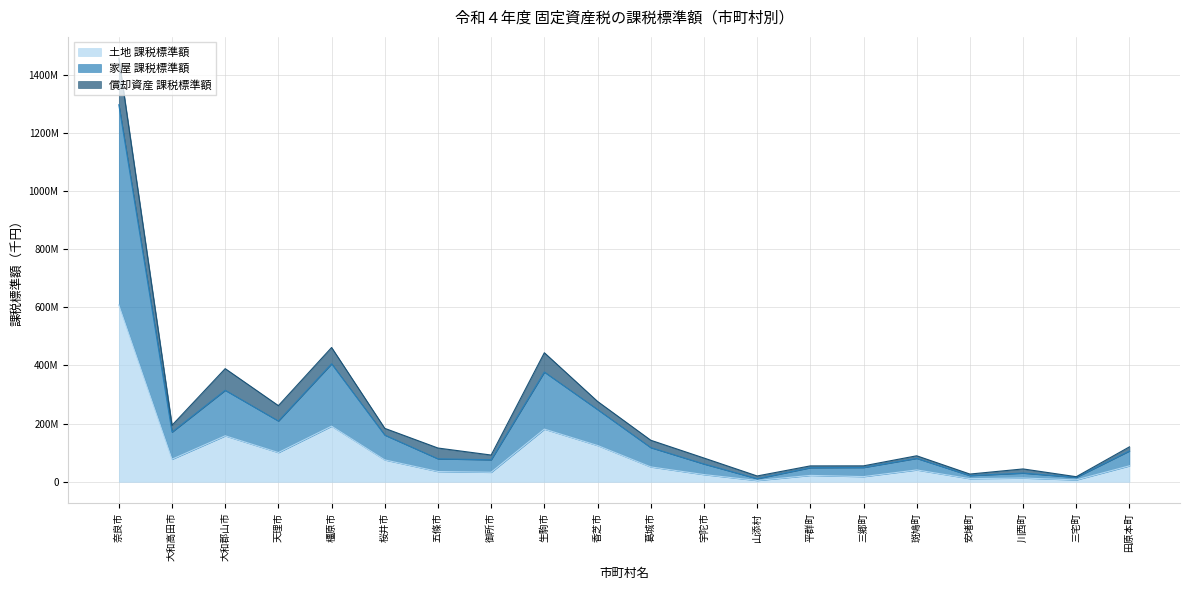

Between 葛城市 and 川西町, which is larger?

葛城市